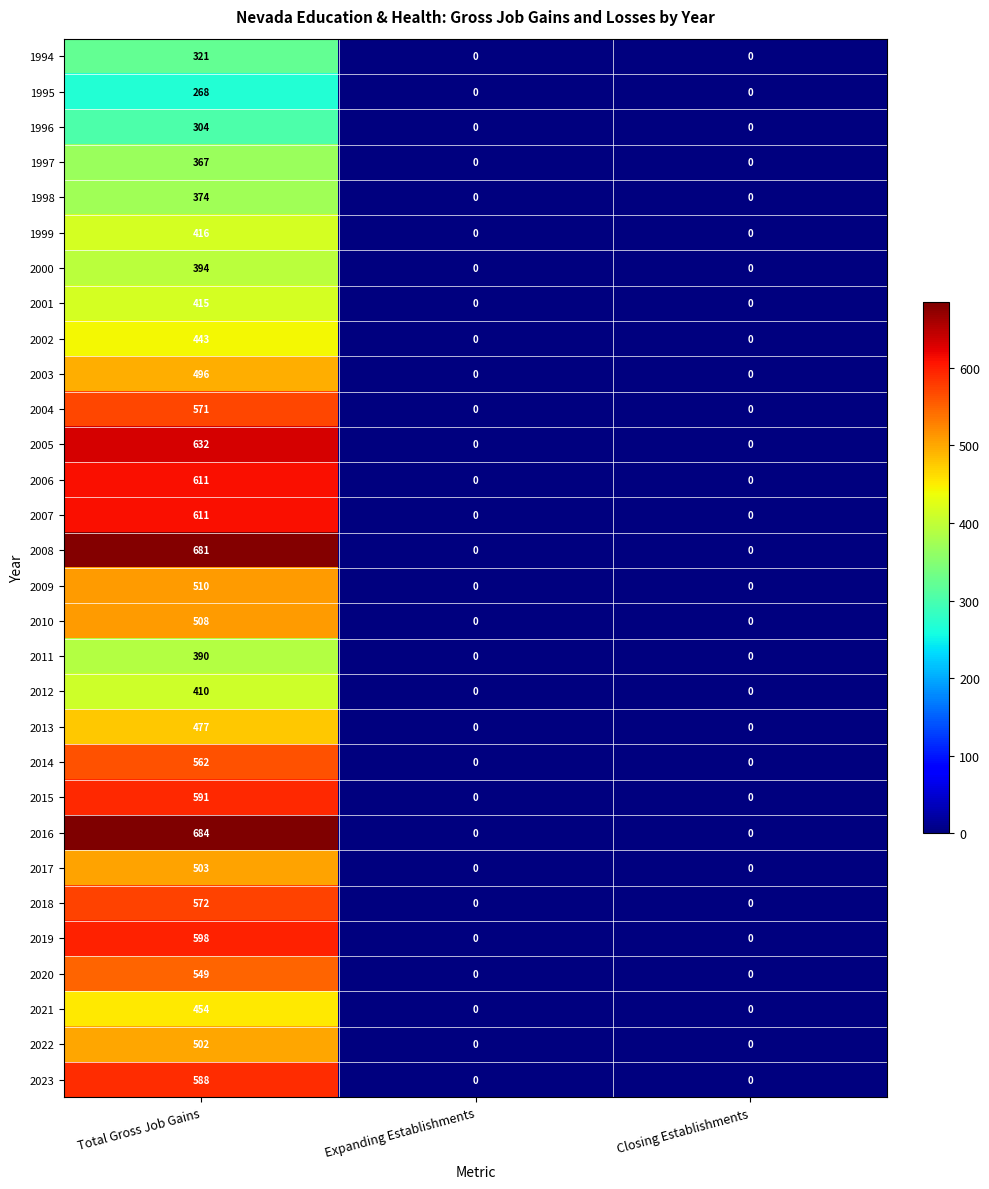

What is the maximum value shown in the chart?

684